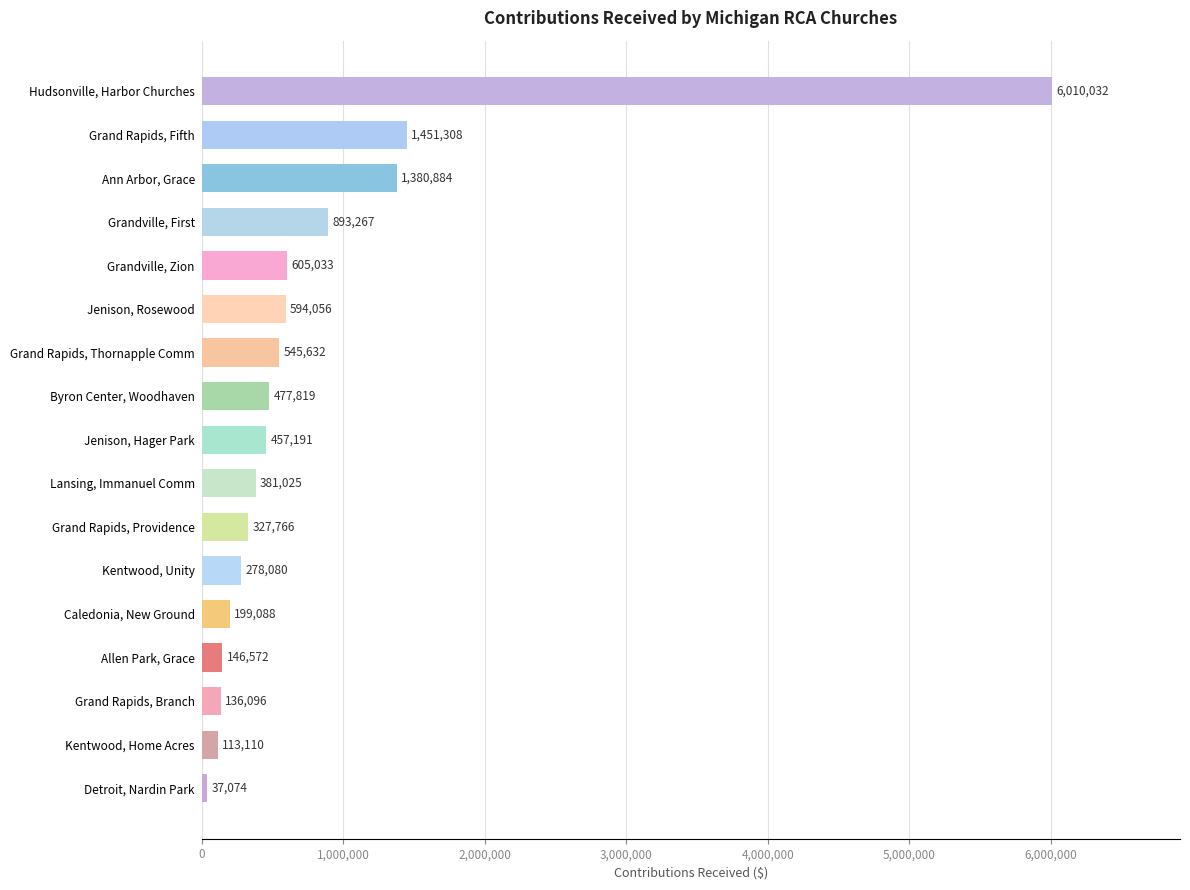

Which label corresponds to the smallest value in the chart?

Detroit, Nardin Park